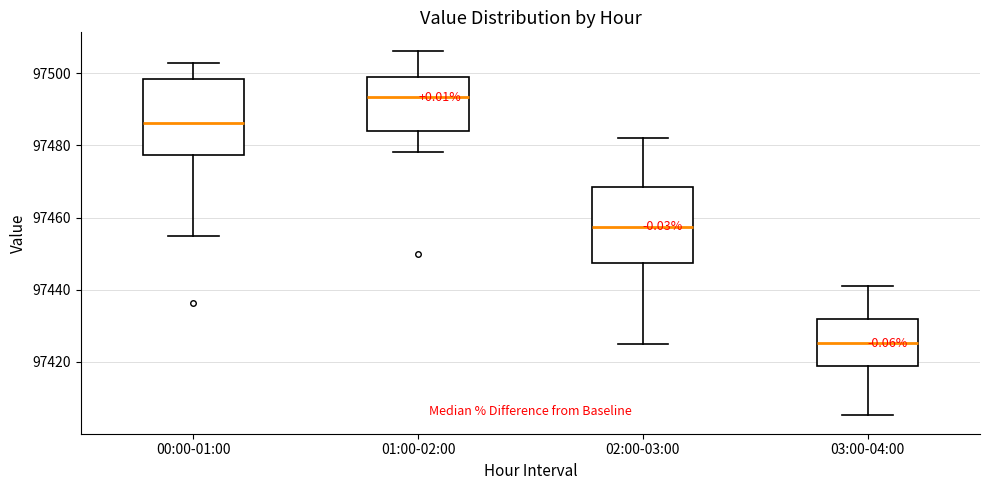

Reading left to right, transcribe this box plot: for each box, give where its median line is, the range the box spans, and where its two whiskers end, as read against the y-axis. The values are not printed on the chart, so give them approximately, as read against the axis.

00:00-01:00: median 97486, box 97478 to 97498, whiskers 97454 to 97502
01:00-02:00: median 97494, box 97484 to 97498, whiskers 97478 to 97506
02:00-03:00: median 97458, box 97448 to 97468, whiskers 97426 to 97482
03:00-04:00: median 97426, box 97418 to 97432, whiskers 97406 to 97442